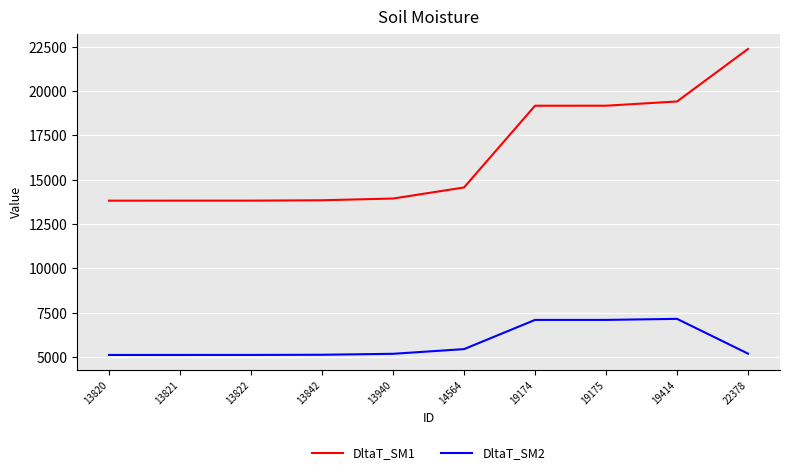

True or false: DltaT_SM2 has a value of 5120 at 13822.

True